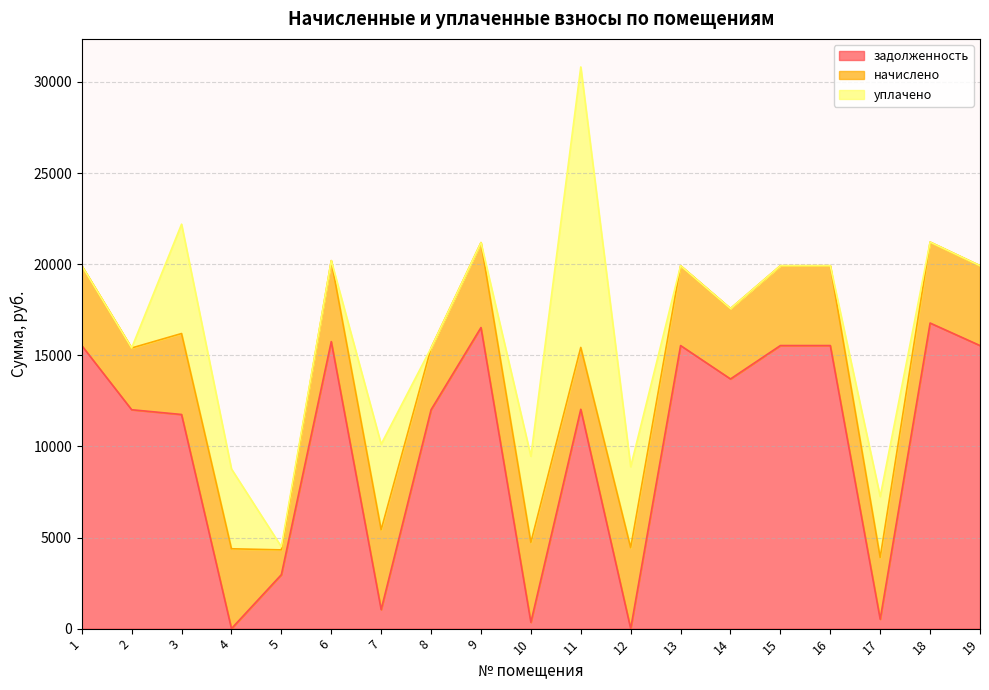

How many lines are shown in the chart?

3